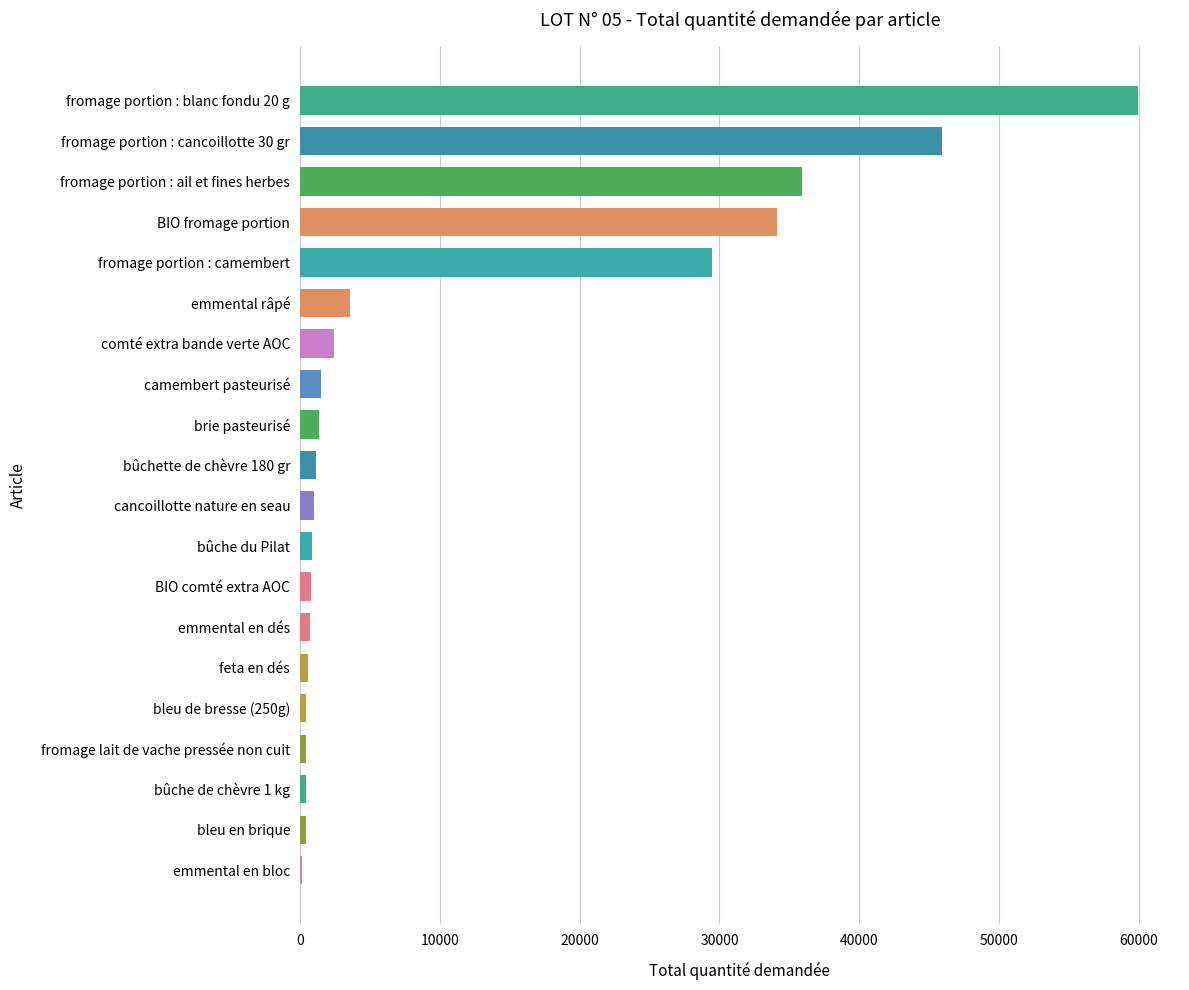

The value at fromage portion : blanc fondu 20 g is 59930. True or false?

True